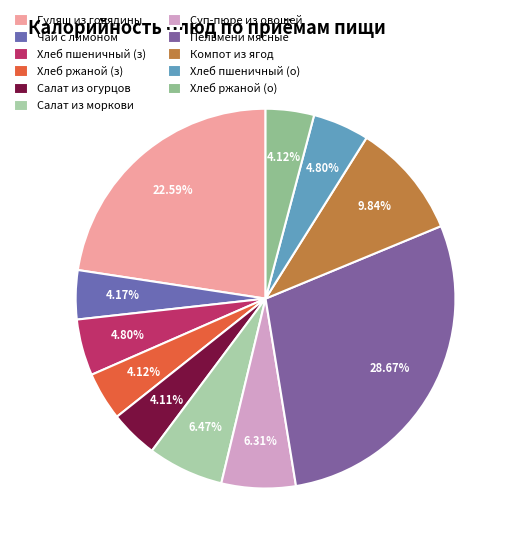

How many slices are in this pie chart?

11